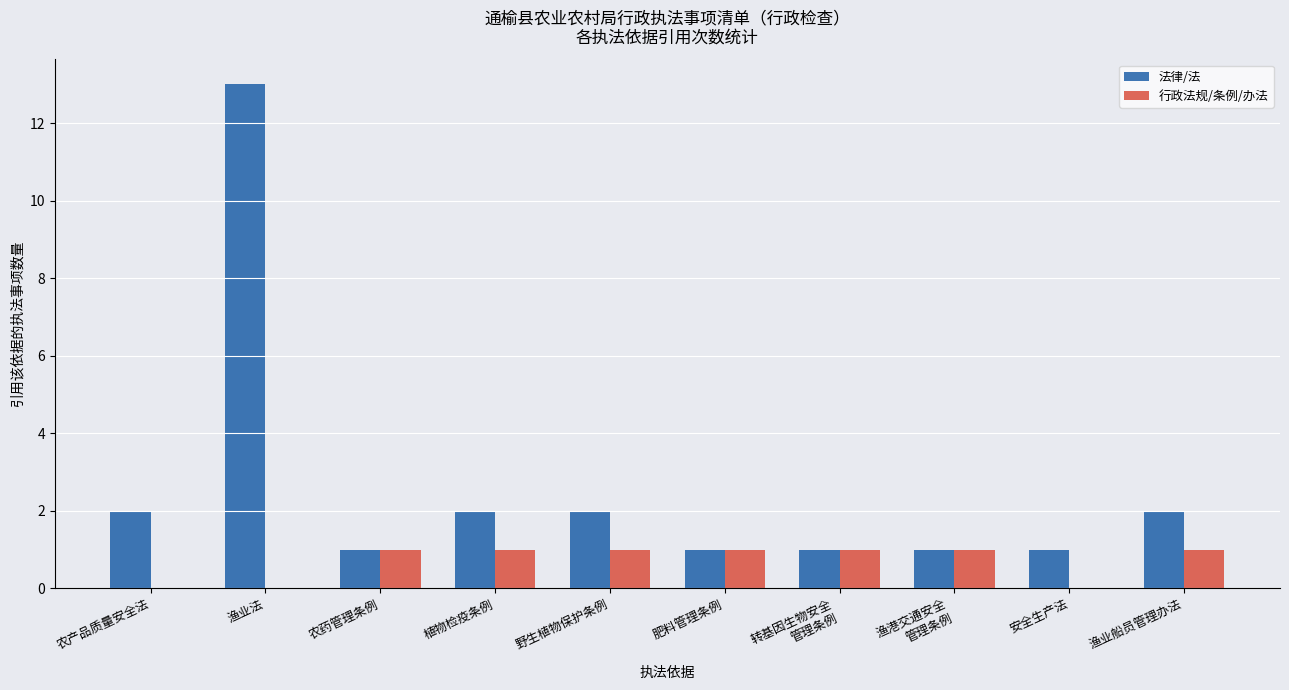

Which series has the largest total across all categories?

法律/法